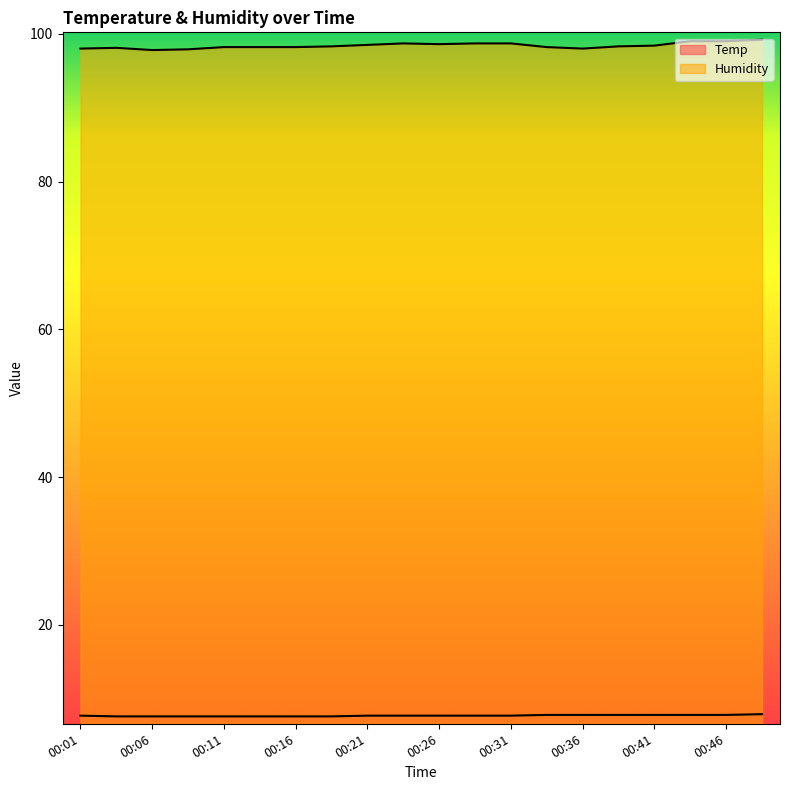

True or false: Temp has more than 0 interior local peaks.

False